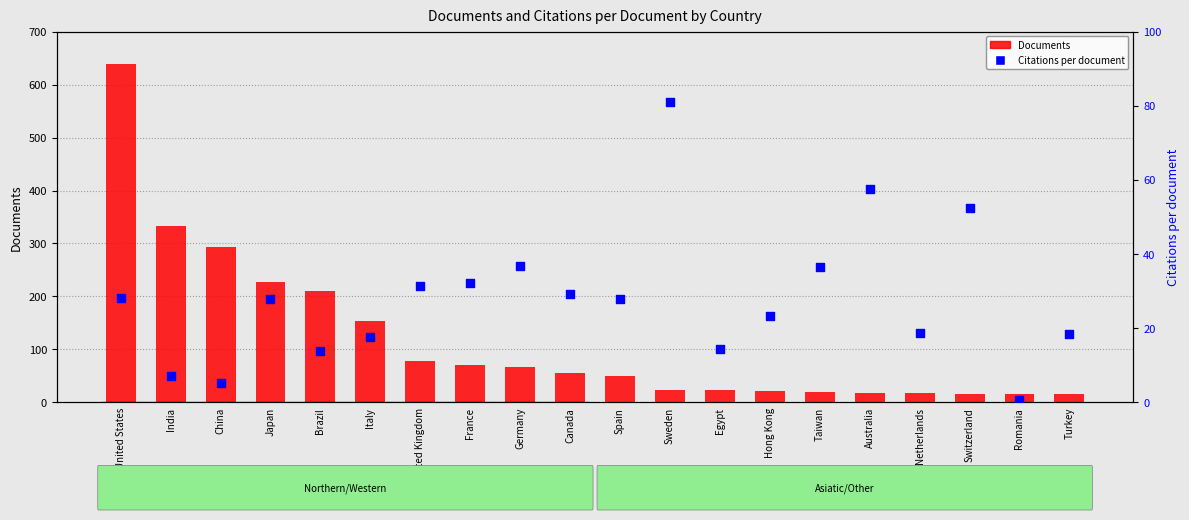

Which series contains the highest Y value?

Documents